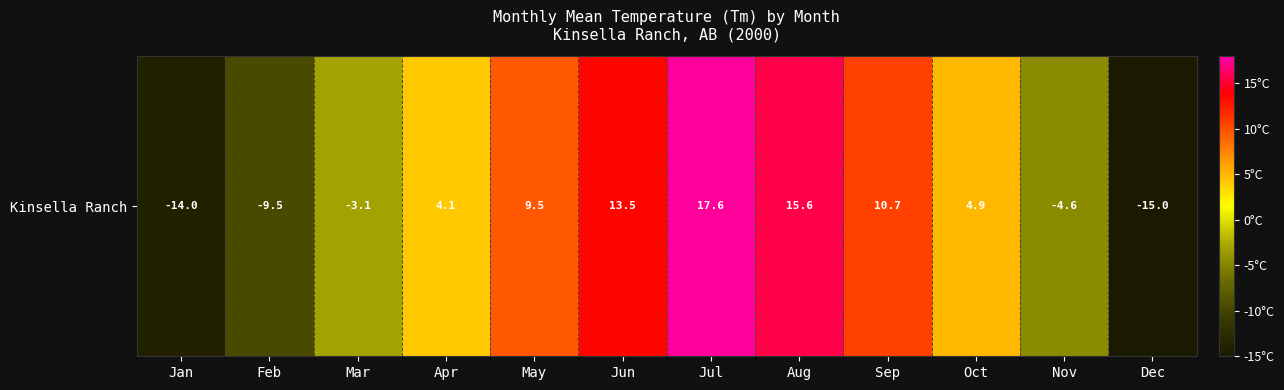

What is the smallest value displayed?

-15.0